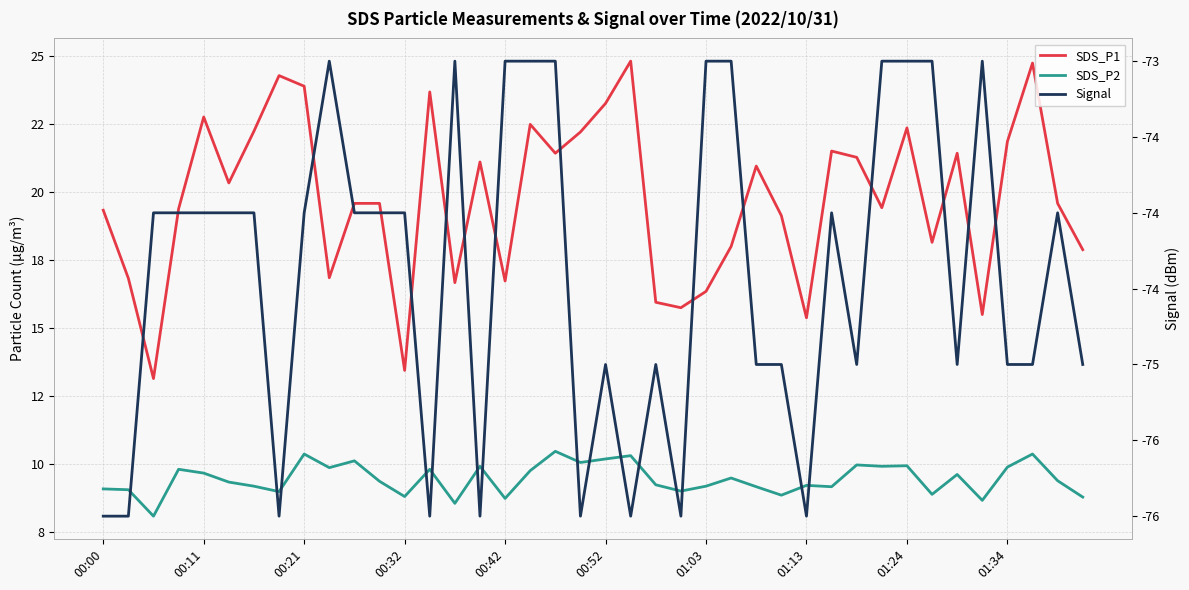

What is the difference between the Signal values at 30 and 18?

2.0